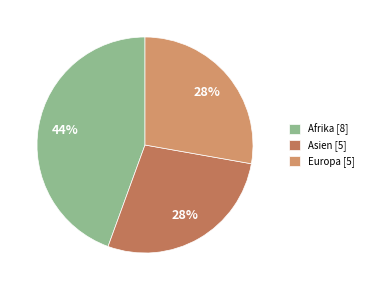

How many slices are in this pie chart?

3